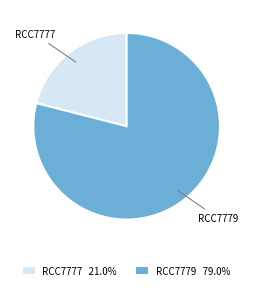

Which slice is the largest?

RCC7779